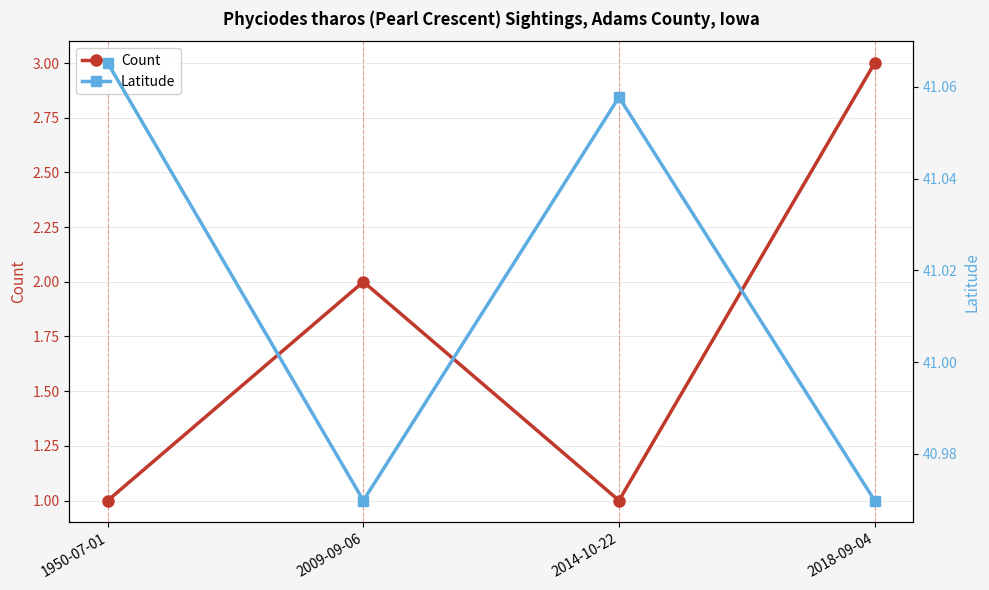

What is the highest value of the Count series?

3